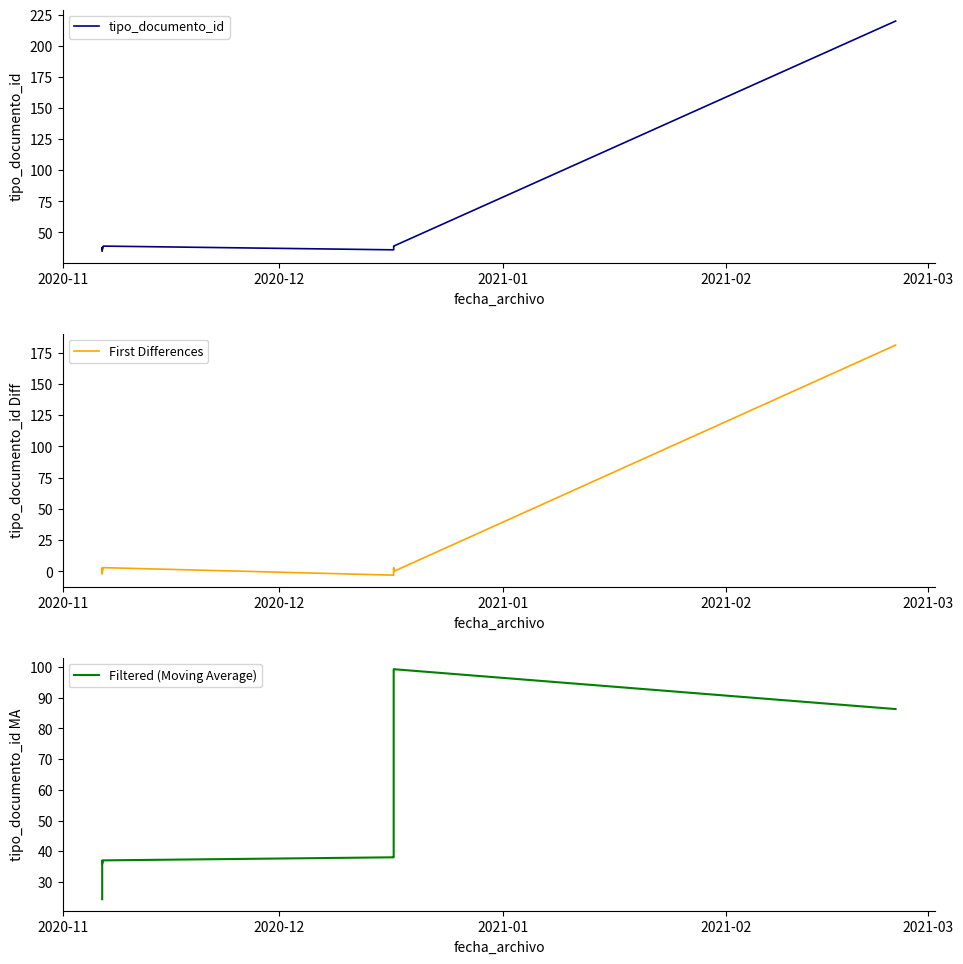

How many data points in First Differences are less than 0?

2